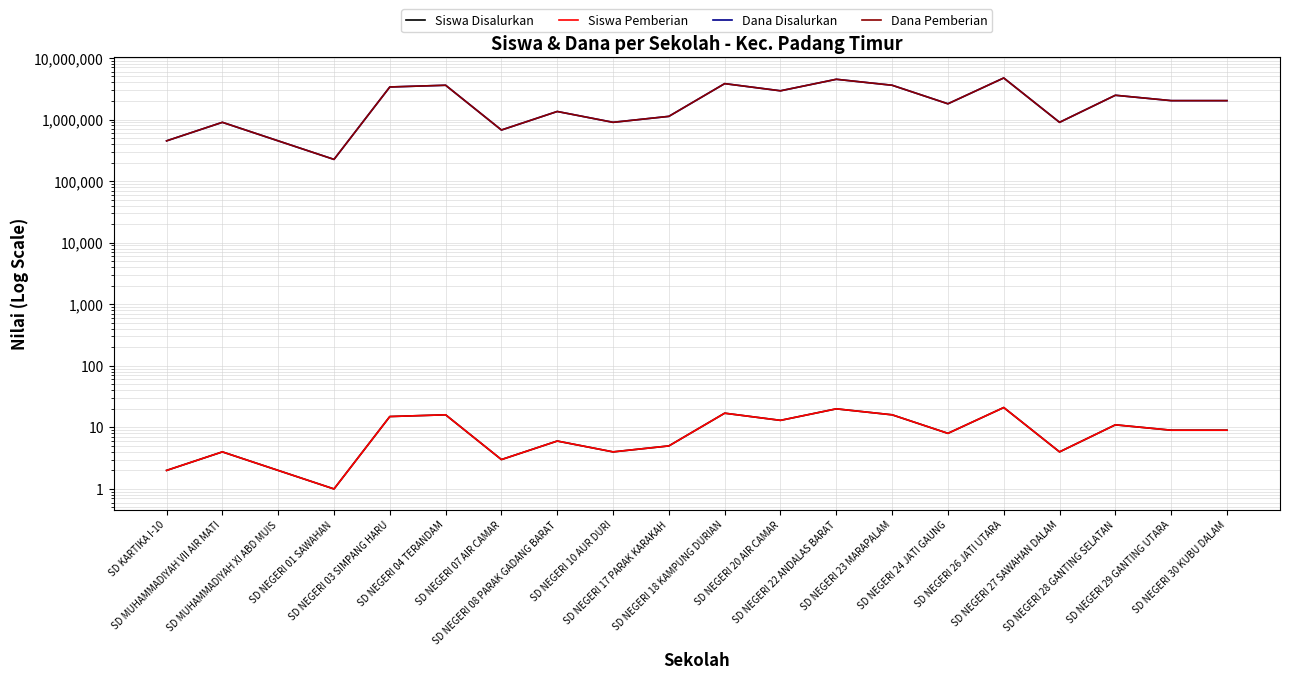

Which series has the widest spread of values?

Dana Disalurkan